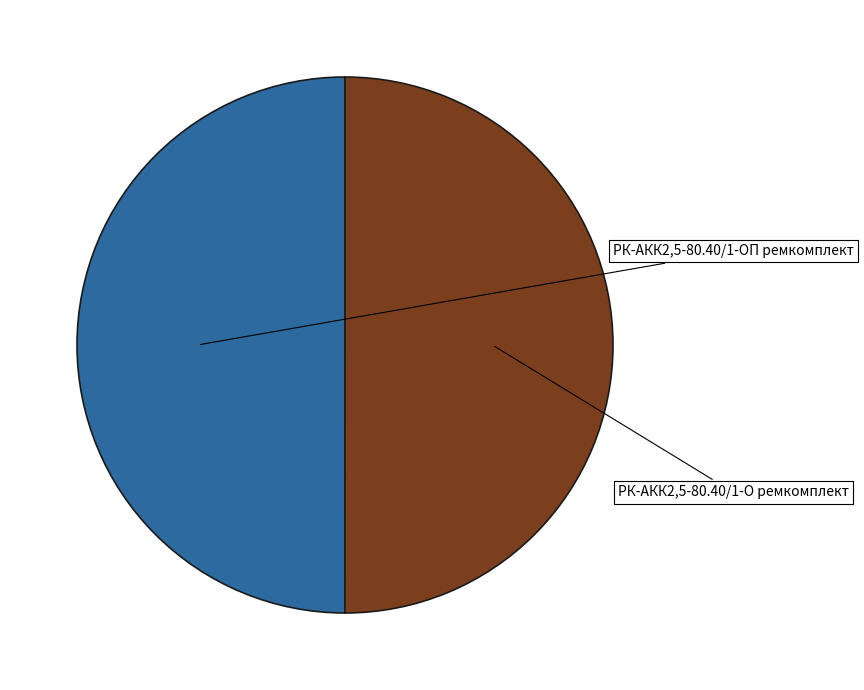

Is it true that РК-АКК2,5-80.40/1-О ремкомплект is 39% of the pie?

False